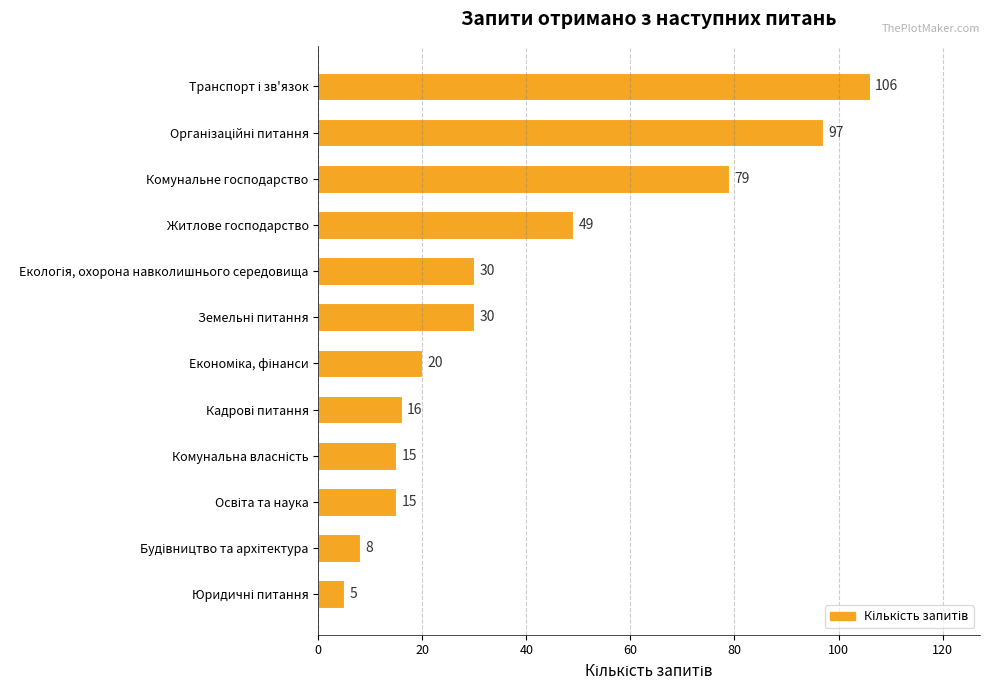

Is it true that the value at Житлове господарство is 49?

True